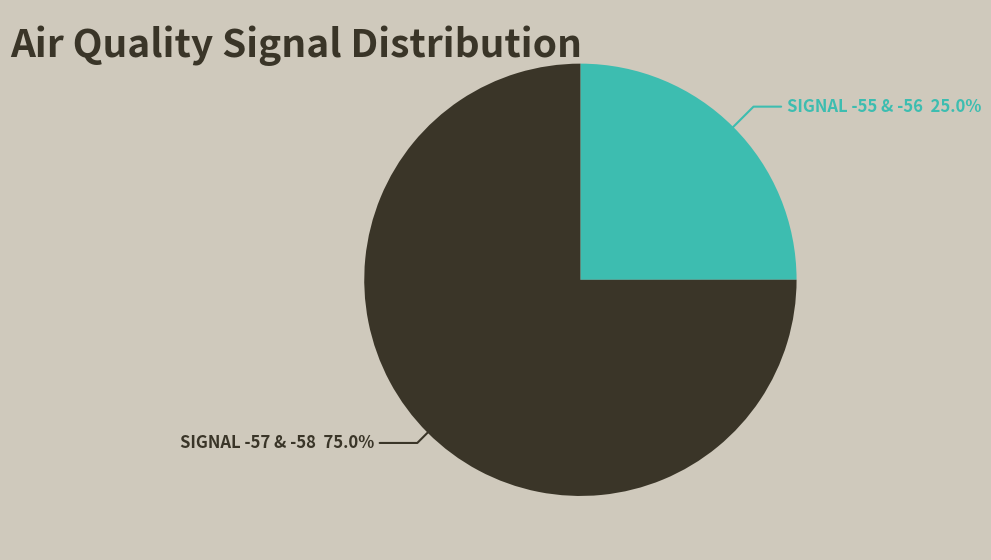

What is the total percentage of SIGNAL -55 & -56 25.0% and SIGNAL -57 & -58 75.0%?

100.0%